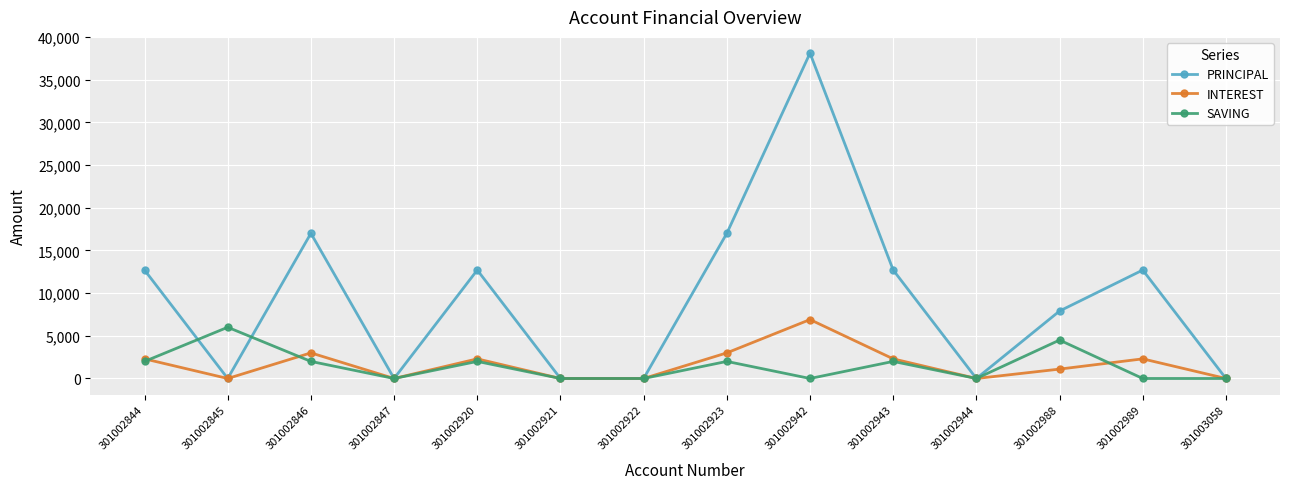

Which series has the widest spread of values?

PRINCIPAL